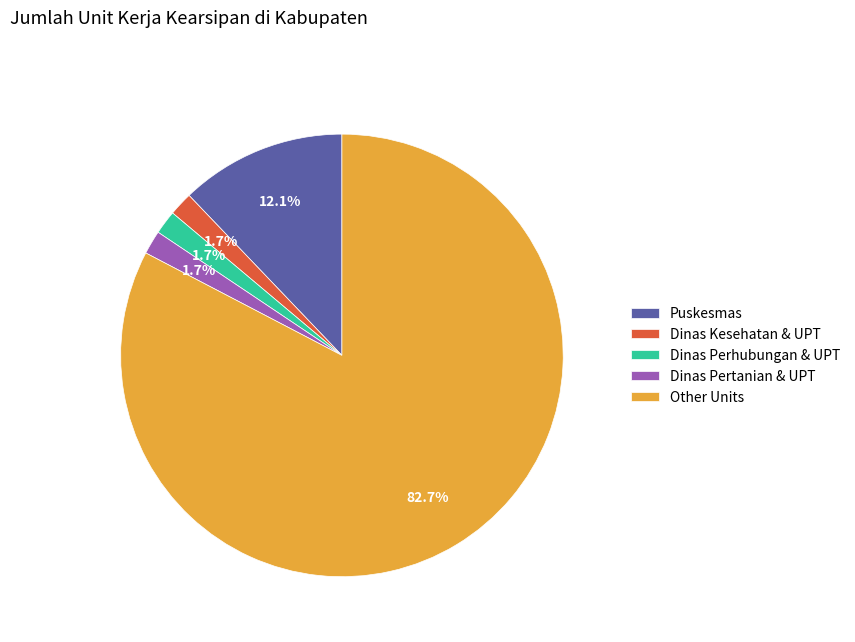

Combined, do Dinas Kesehatan & UPT and Puskesmas account for over 50%?

No